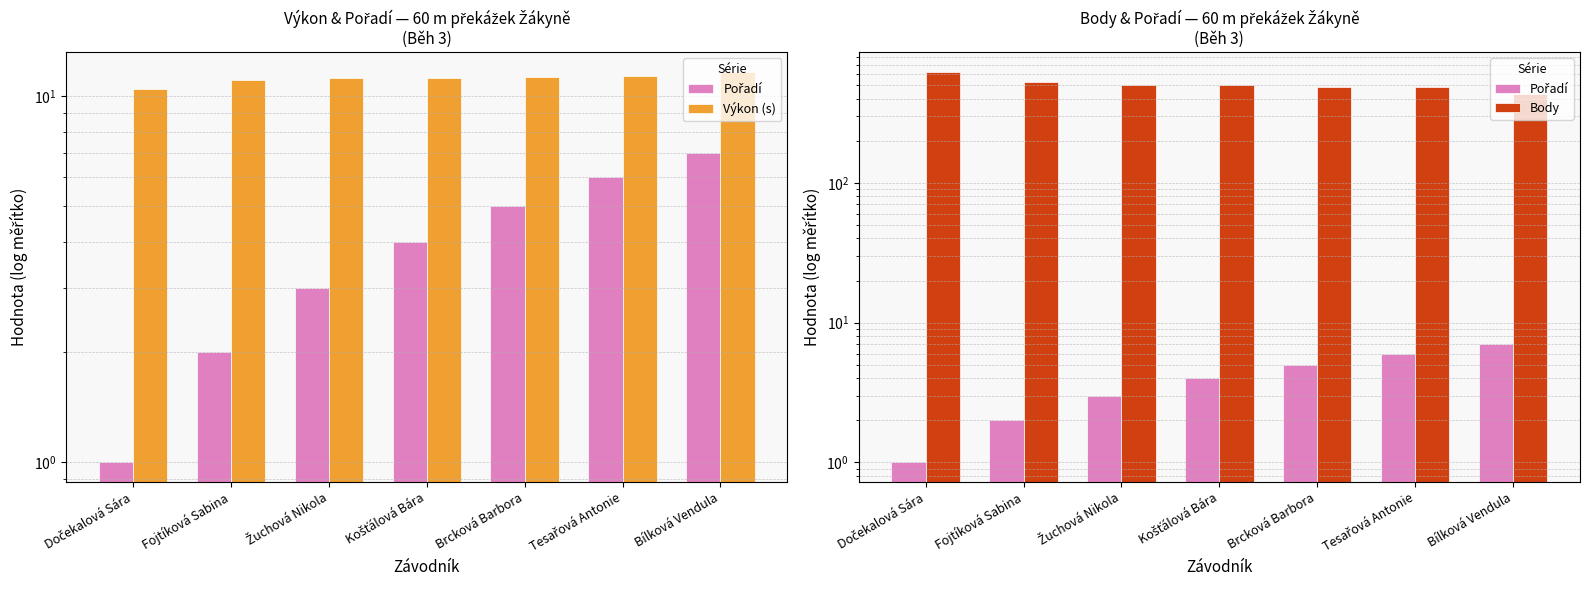

What is the highest value of the Pořadí series?

7.0